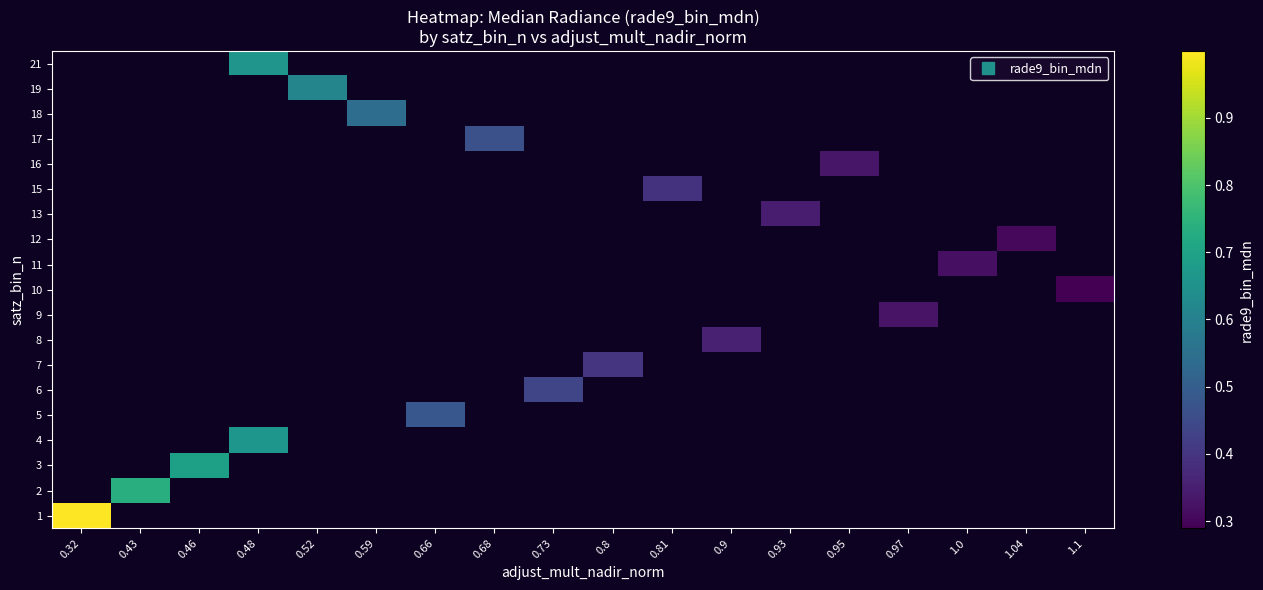

At which category does the chart reach its peak across all series?

0.32